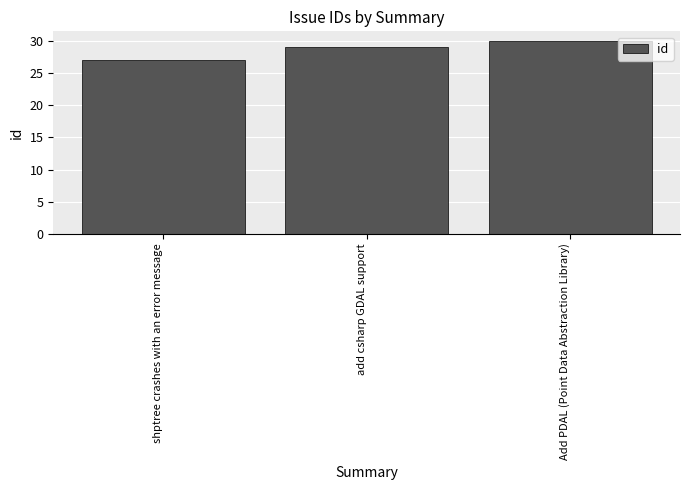

Reading left to right, transcribe all the data shown in this chart.

shptree crashes with an error message=27	add csharp GDAL support=29	Add PDAL (Point Data Abstraction Library)=30